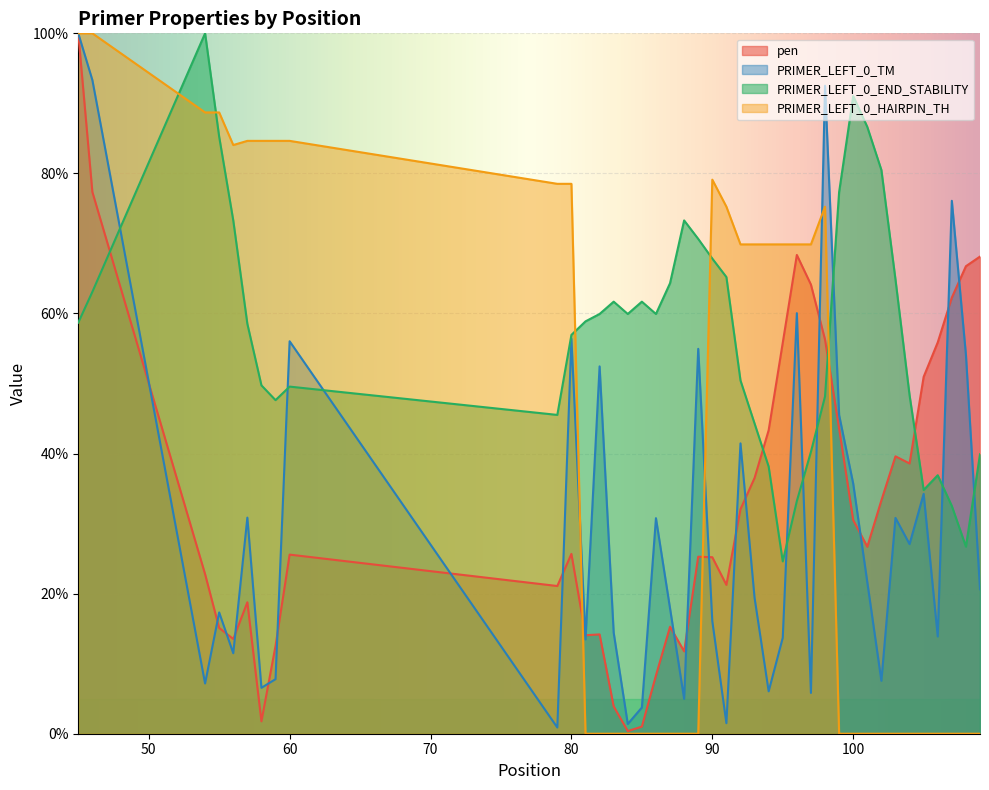

How many intersections are there between PRIMER_LEFT_0_HAIRPIN_TH and PRIMER_LEFT_0_END_STABILITY?

5